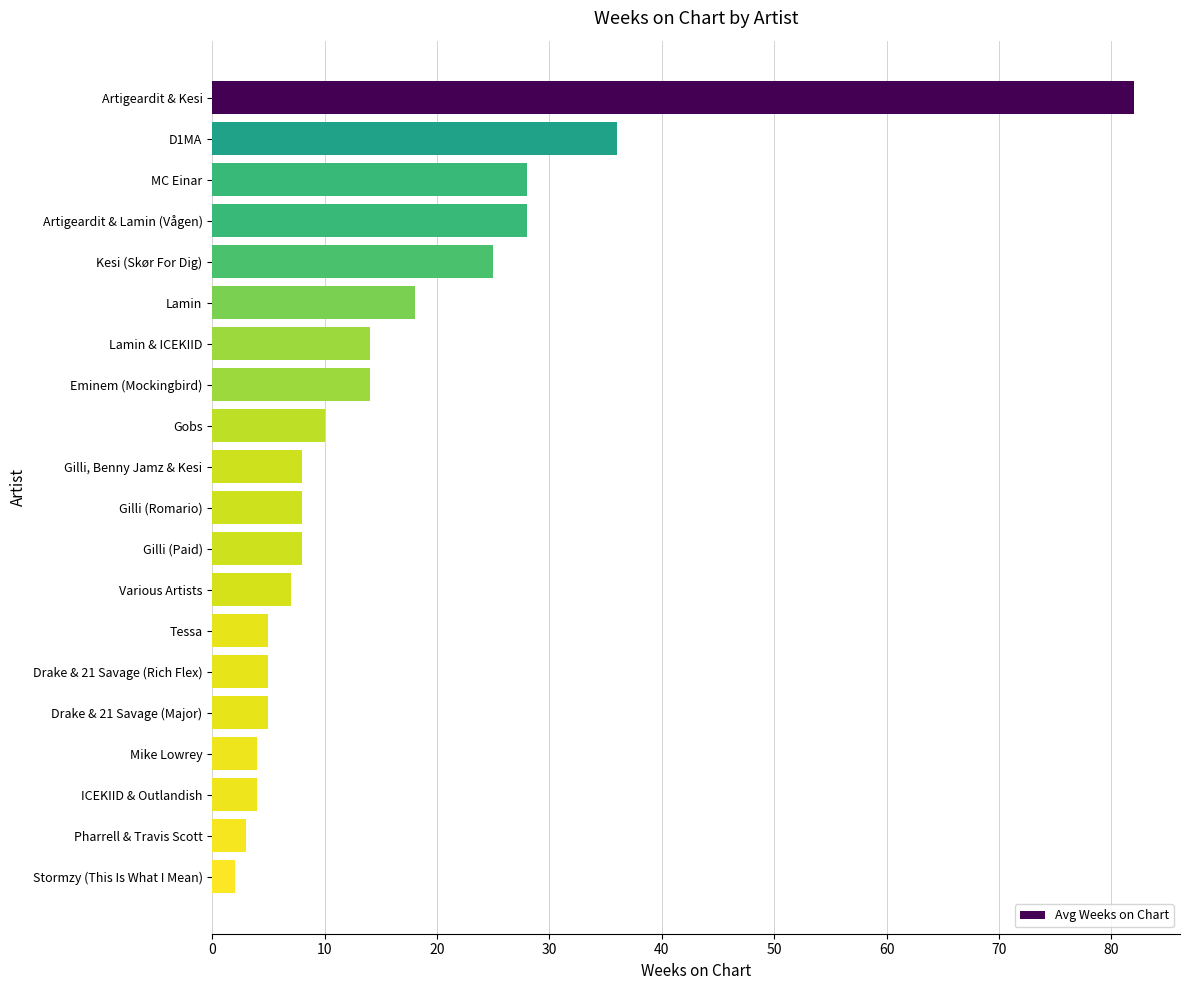

Approximately how many times larger is the value at MC Einar compared to Gilli (Romario)?

3.5